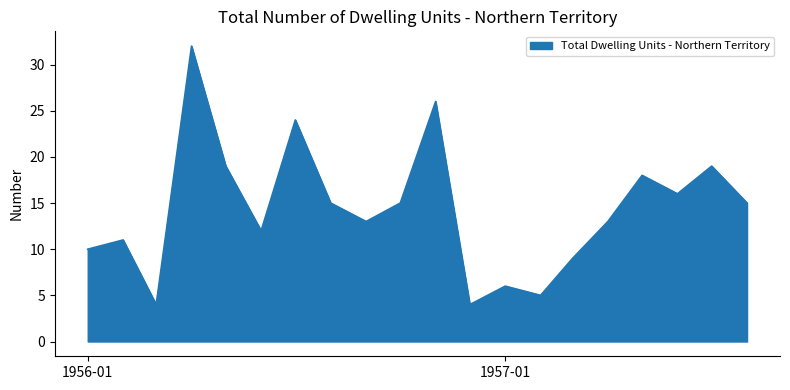

What is the minimum value shown in the chart?

4